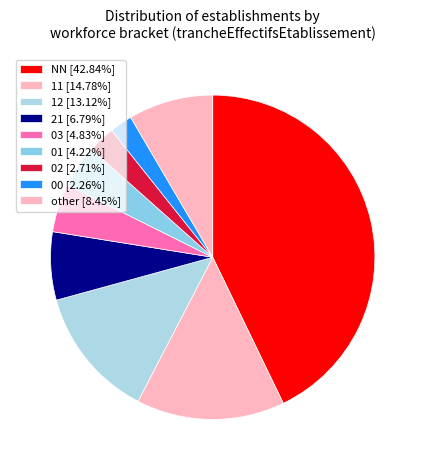

What is the smallest slice in the pie chart?

00